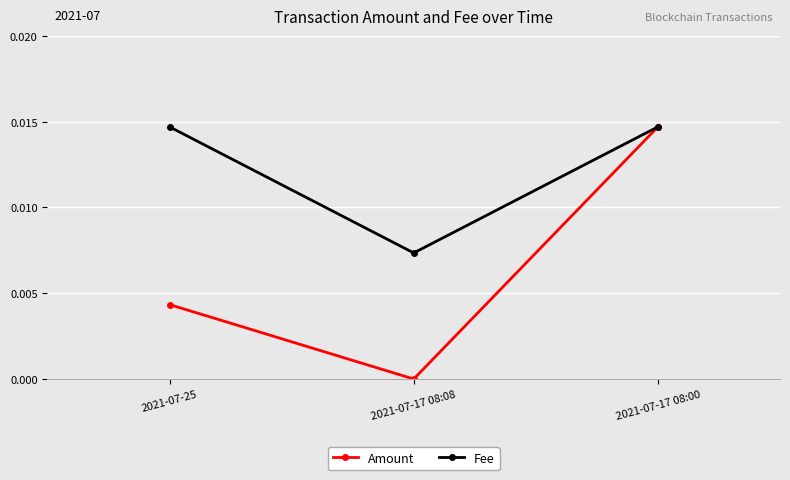

Is this an area chart (filled region under the line)?

No